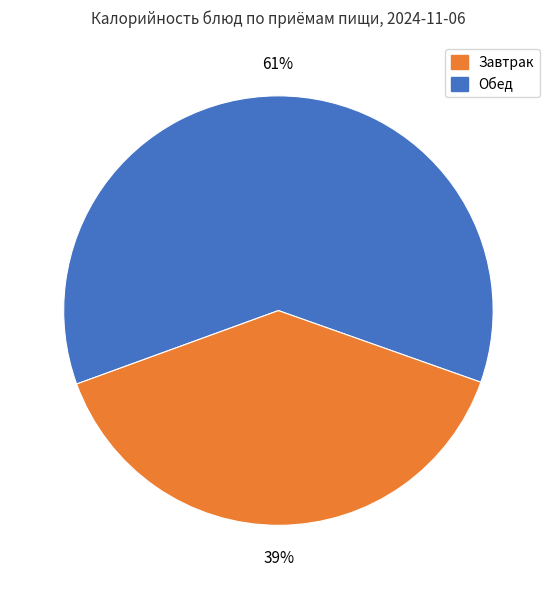

To the nearest percent, what is the average slice percentage?

50%